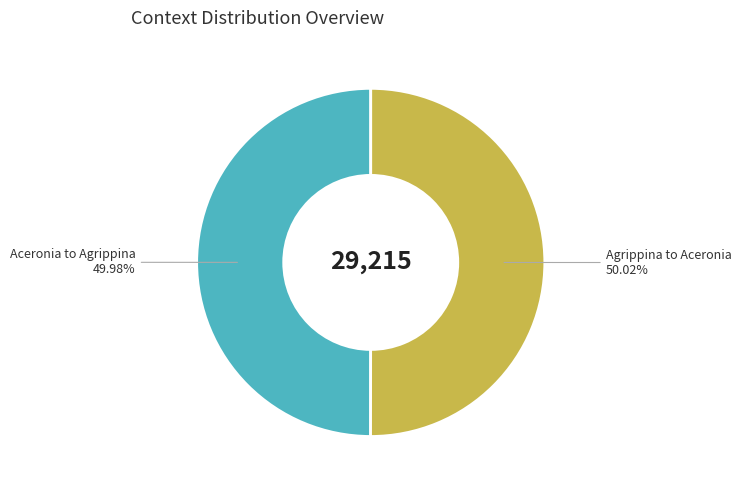

To the nearest percent, what is the average slice percentage?

50%